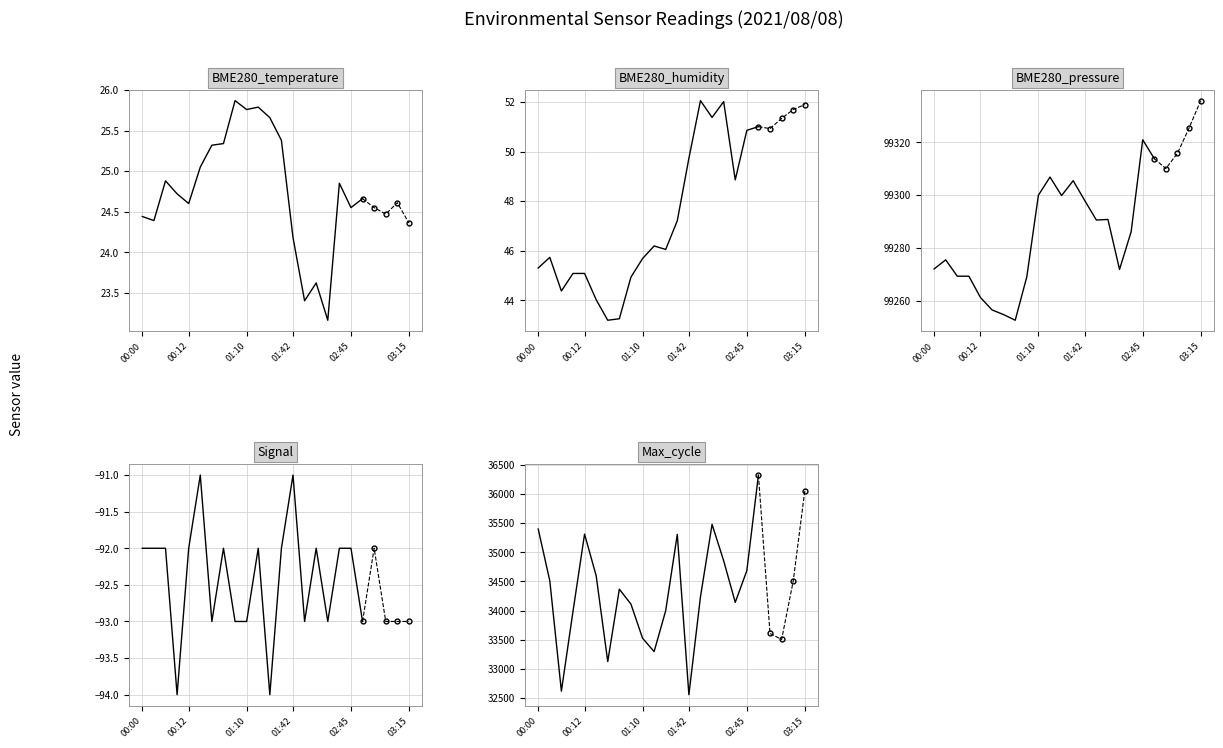

Which has a higher value, 03:15 or 7?

7